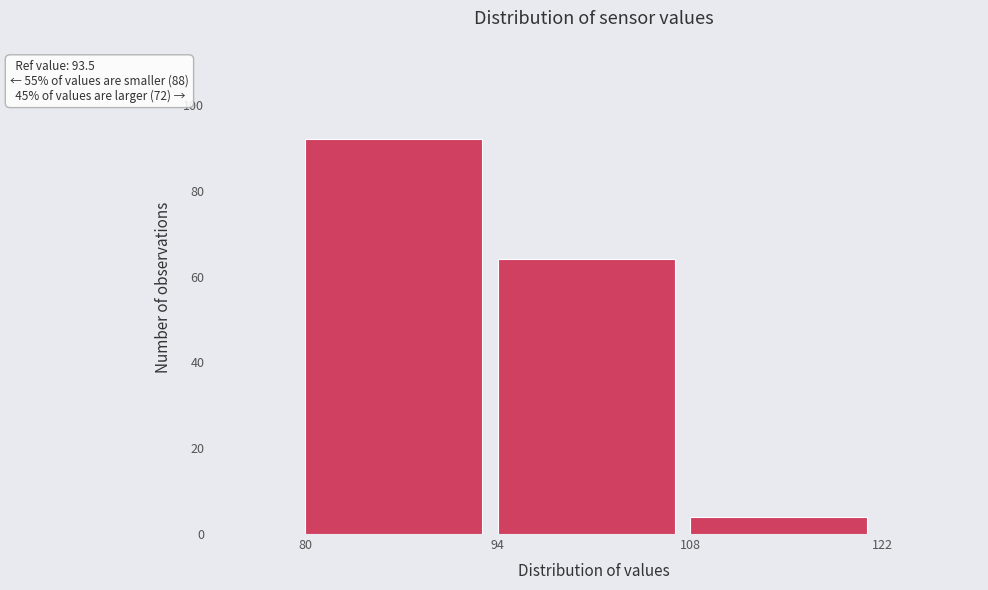

Which range on the x-axis has the tallest bar?

80 to 94